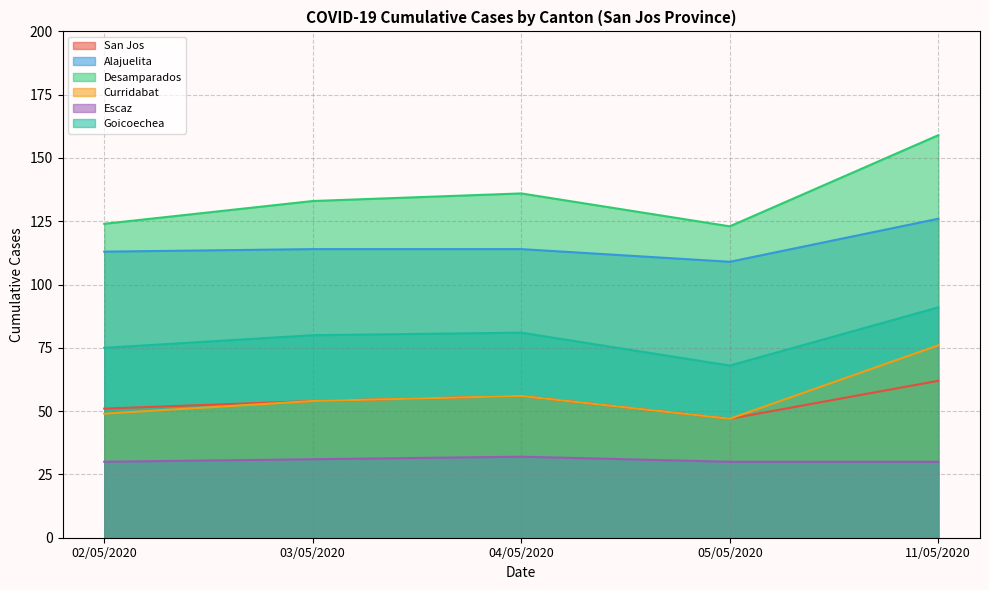

Reading right to left, what are all the values shown in this chart?

San Jos: 11/05/2020=62	05/05/2020=47	04/05/2020=56	03/05/2020=54	02/05/2020=51
Alajuelita: 11/05/2020=126	05/05/2020=109	04/05/2020=114	03/05/2020=114	02/05/2020=113
Desamparados: 11/05/2020=159	05/05/2020=123	04/05/2020=136	03/05/2020=133	02/05/2020=124
Curridabat: 11/05/2020=76	05/05/2020=47	04/05/2020=56	03/05/2020=54	02/05/2020=49
Escaz: 11/05/2020=30	05/05/2020=30	04/05/2020=32	03/05/2020=31	02/05/2020=30
Goicoechea: 11/05/2020=91	05/05/2020=68	04/05/2020=81	03/05/2020=80	02/05/2020=75